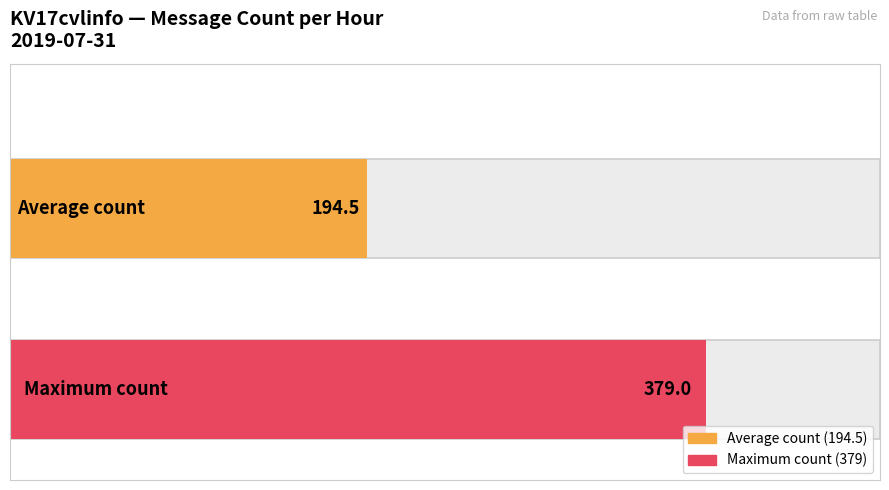

What is the maximum value shown in the chart?

379